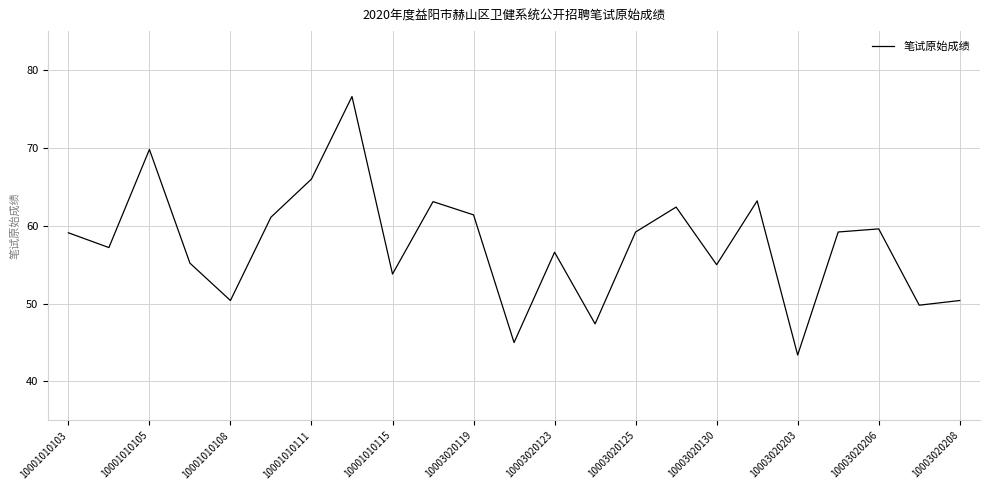

What is the minimum value shown in the chart?

43.4